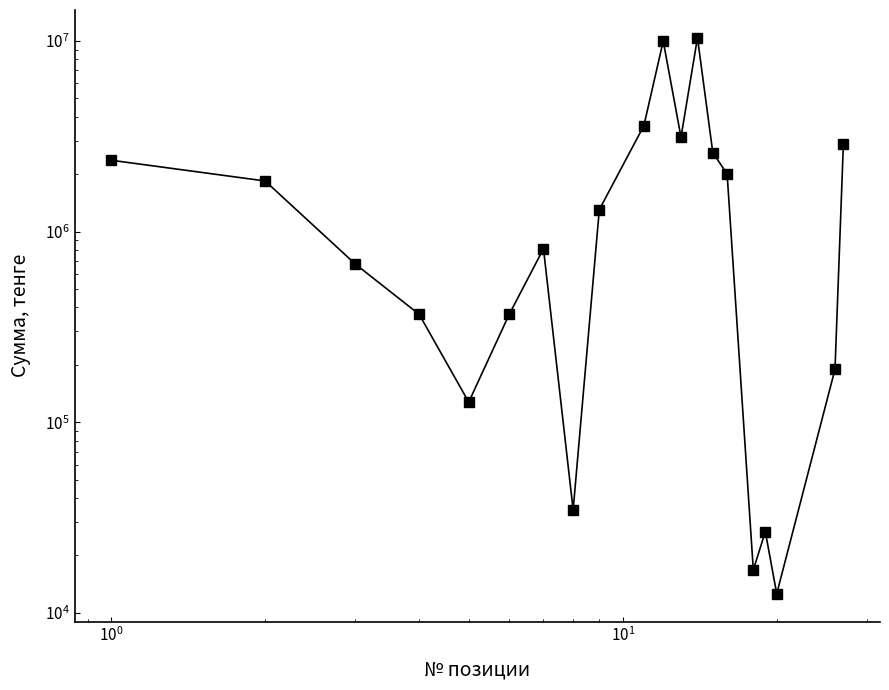

What is the greatest value displayed?

10373256